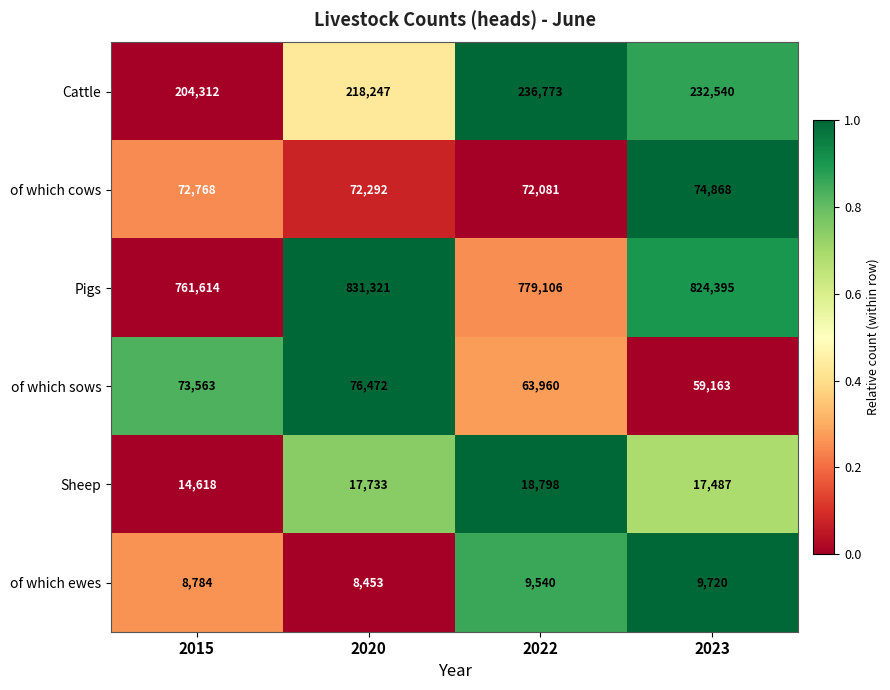

What is the difference between the highest and lowest values at 2023?

814675